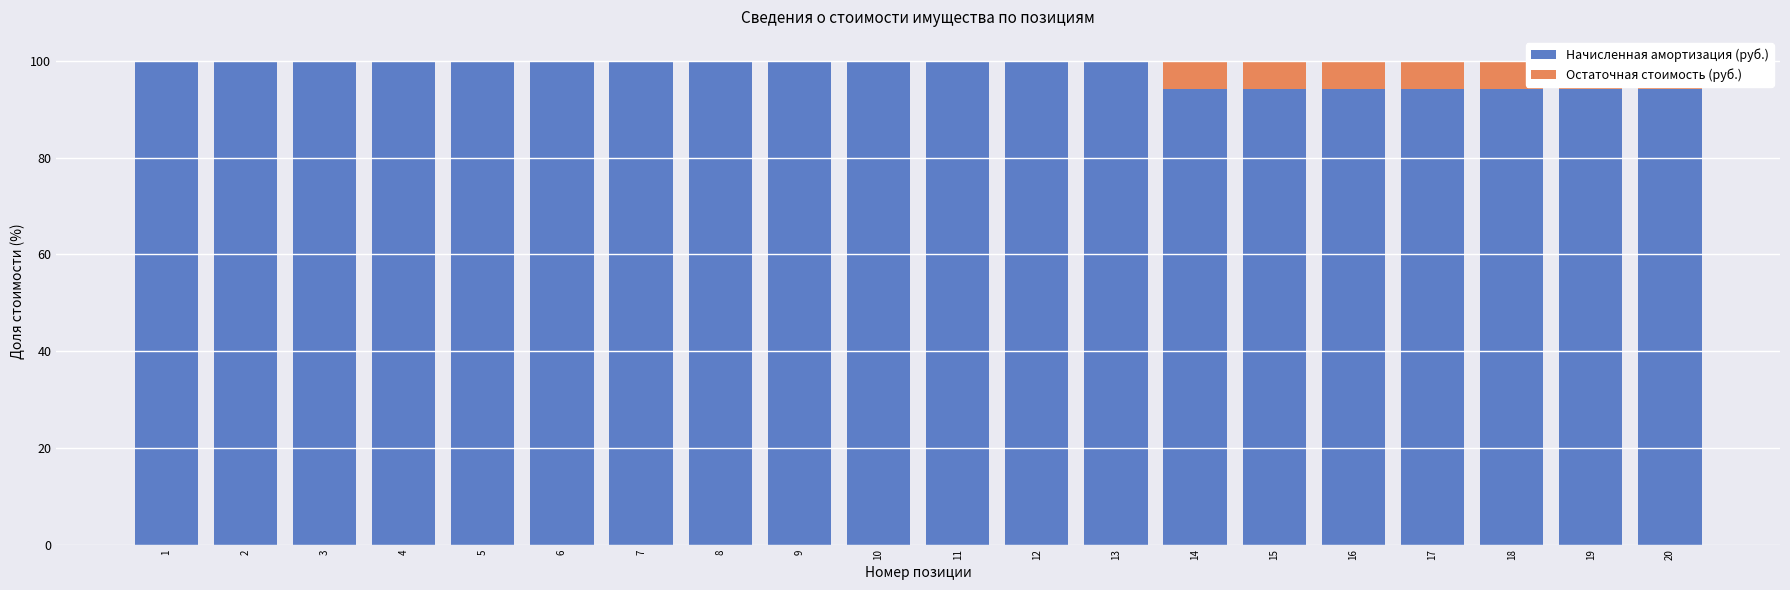

What is the total value across all series at 15?

100.0